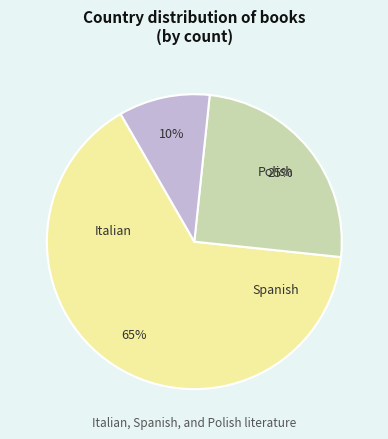

Does any single category account for the majority?

Yes